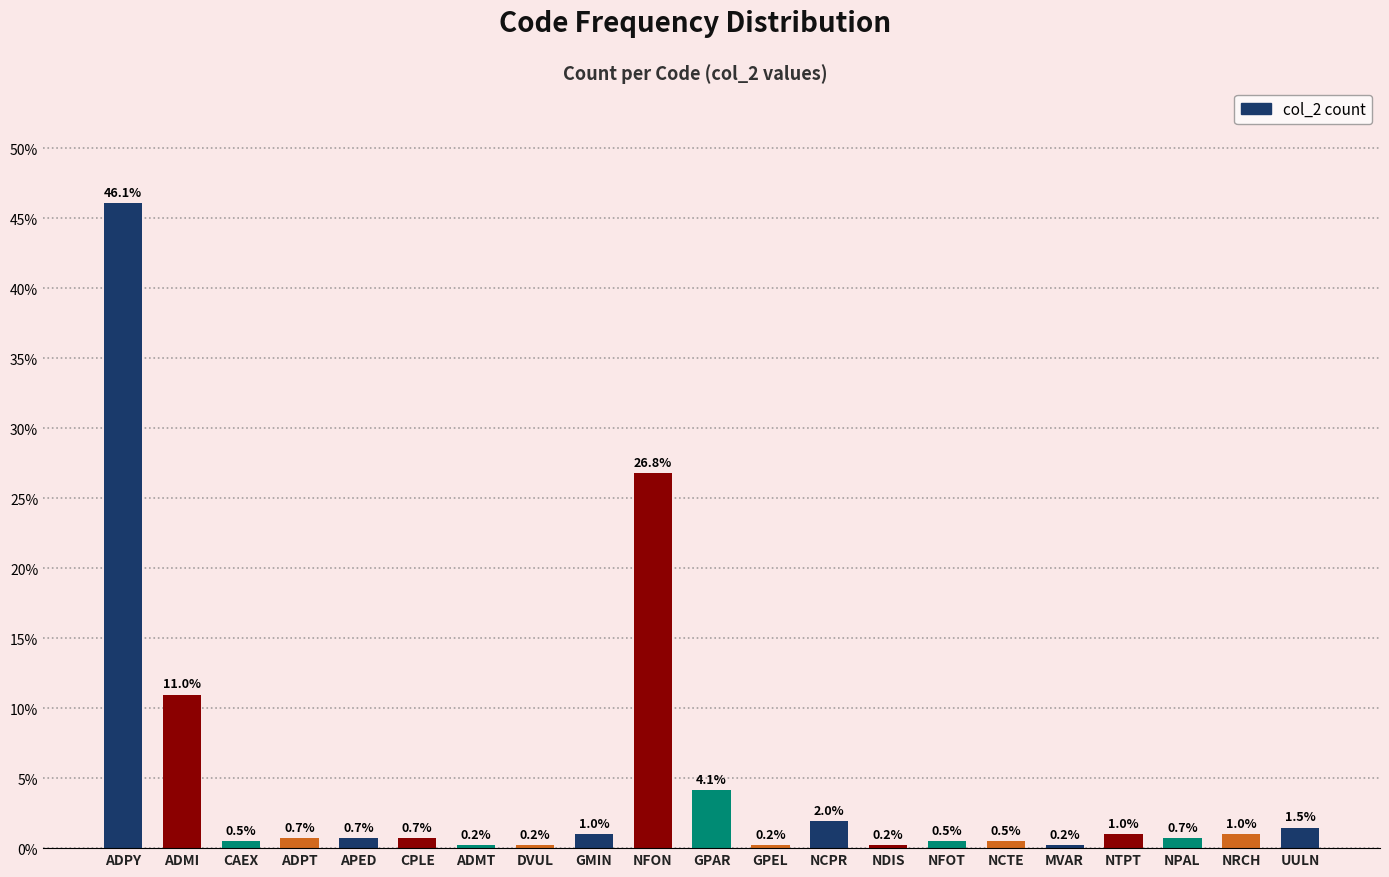

What is the minimum value shown in the chart?

0.2